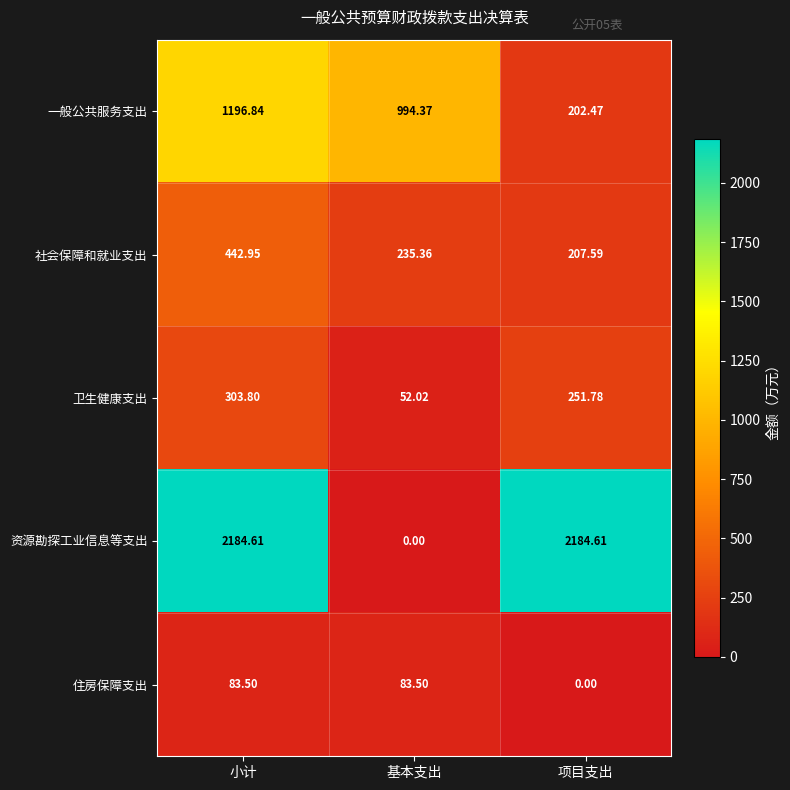

Rank the categories by 卫生健康支出 value from lowest to highest.

基本支出, 项目支出, 小计